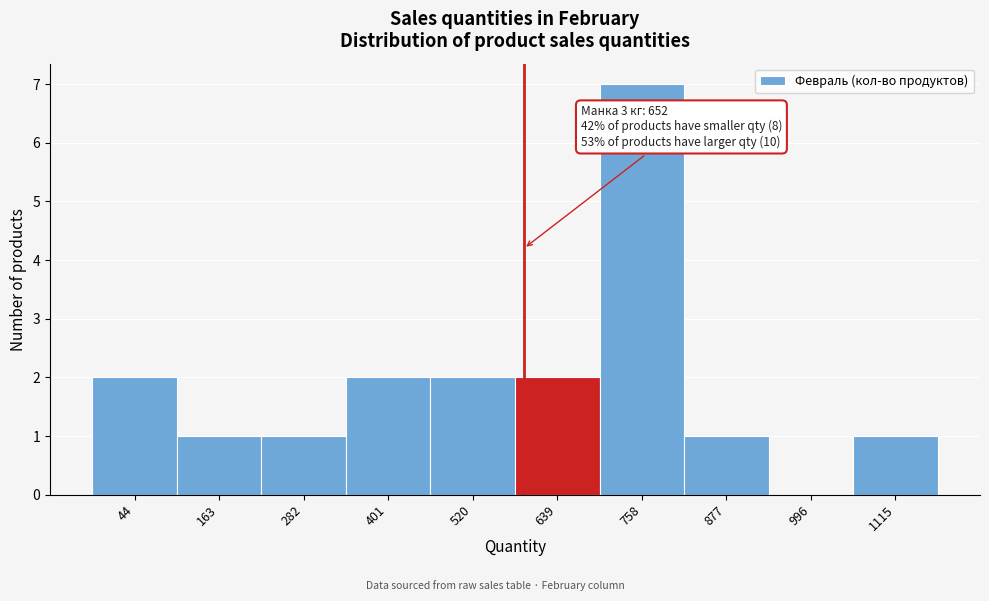

Reading left to right, transcribe all the data shown in this chart.

44=2	163=1	282=1	401=2	520=2	639=2	758=7	877=1	996=0	1115=1